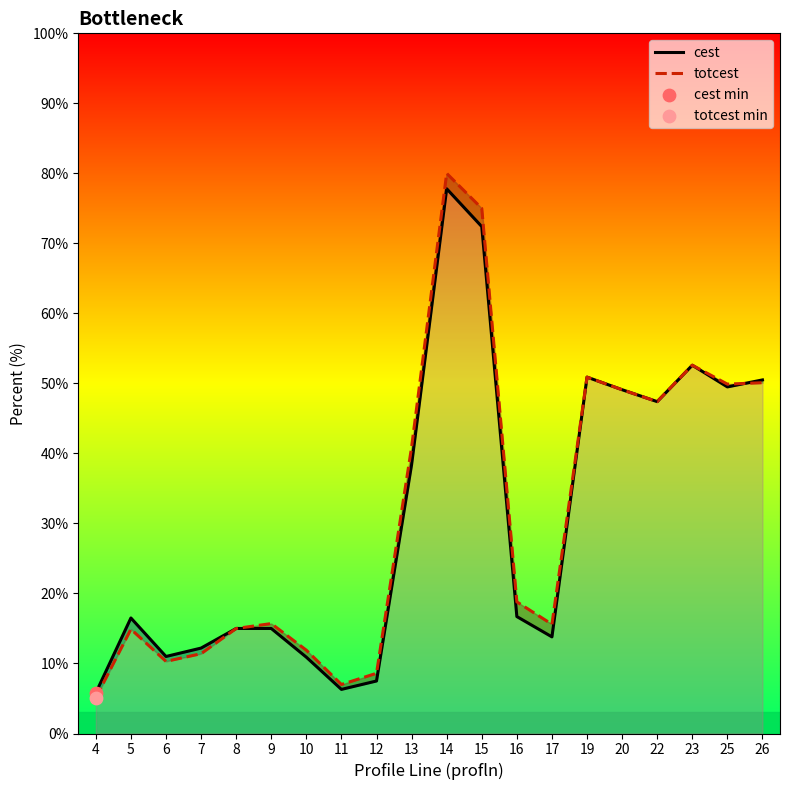

At which category is the sum across all series the highest?

14